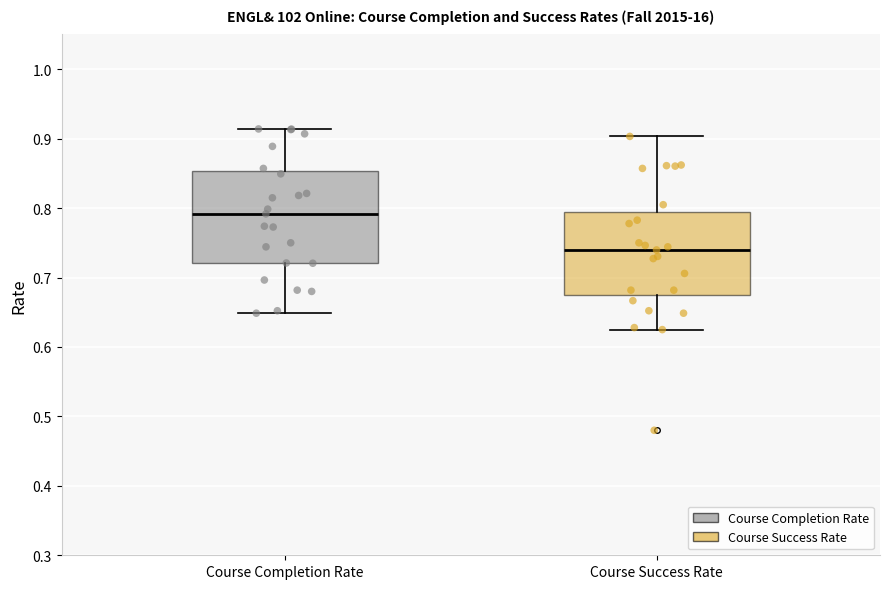

Reading left to right, read every box against the y-axis: the position of its median line, the range the box covers, and the ends of its whiskers. The values are not printed on the chart, so give them approximately, as read against the axis.

Course Completion Rate: median 0.79, box 0.72 to 0.85, whiskers 0.65 to 0.91
Course Success Rate: median 0.74, box 0.67 to 0.79, whiskers 0.63 to 0.90